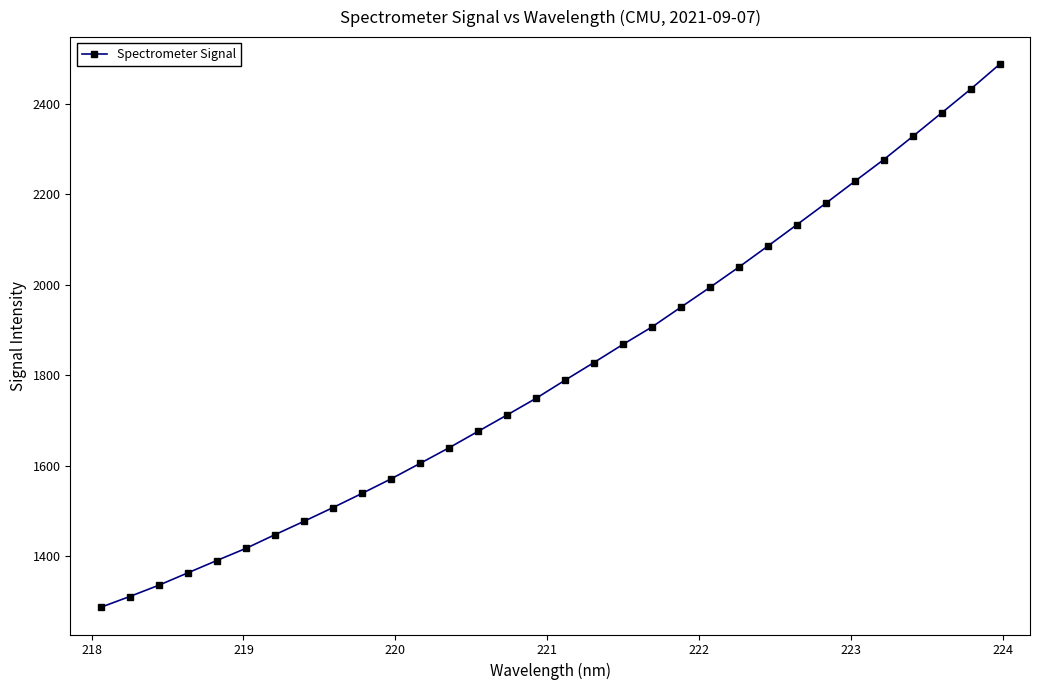

What is the minimum value shown in the chart?

1286.4